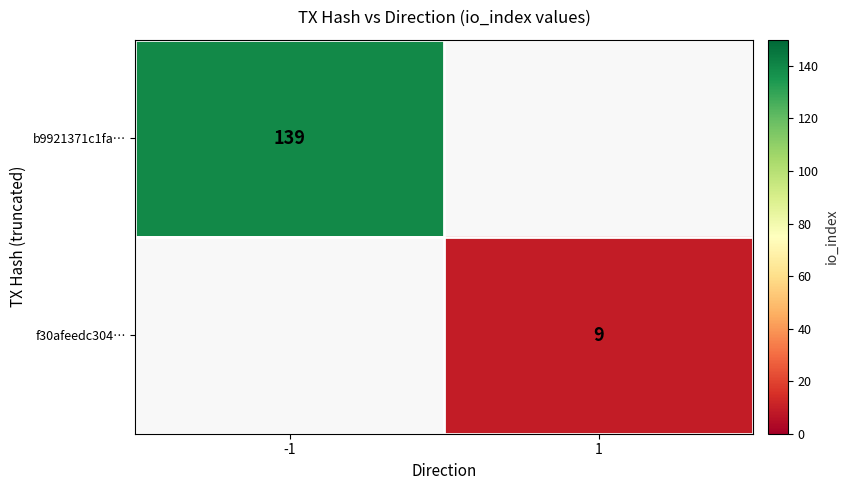

The value of f30afeedc304… at 1 is 16. True or false?

False